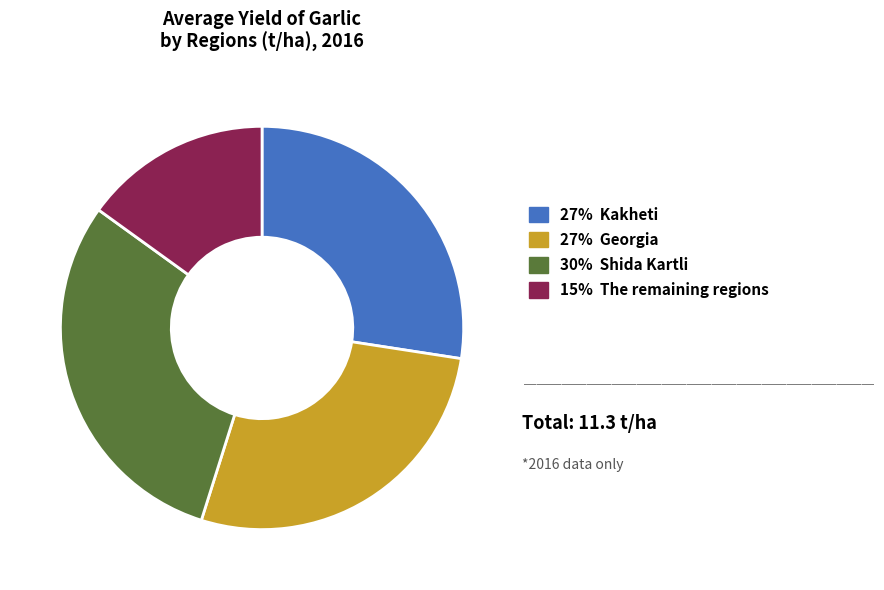

Does any single category account for the majority?

No